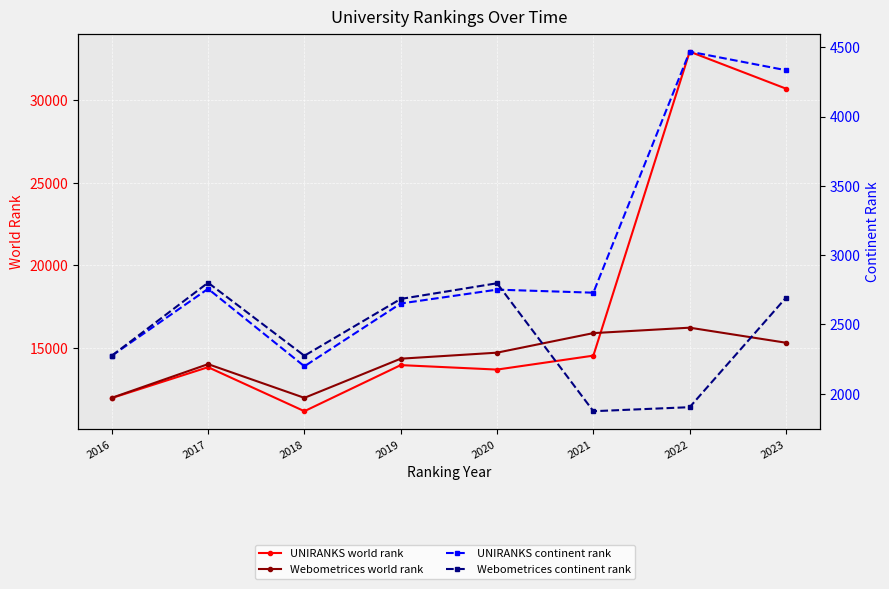

What is the maximum value for Webometrices continent rank?

2801